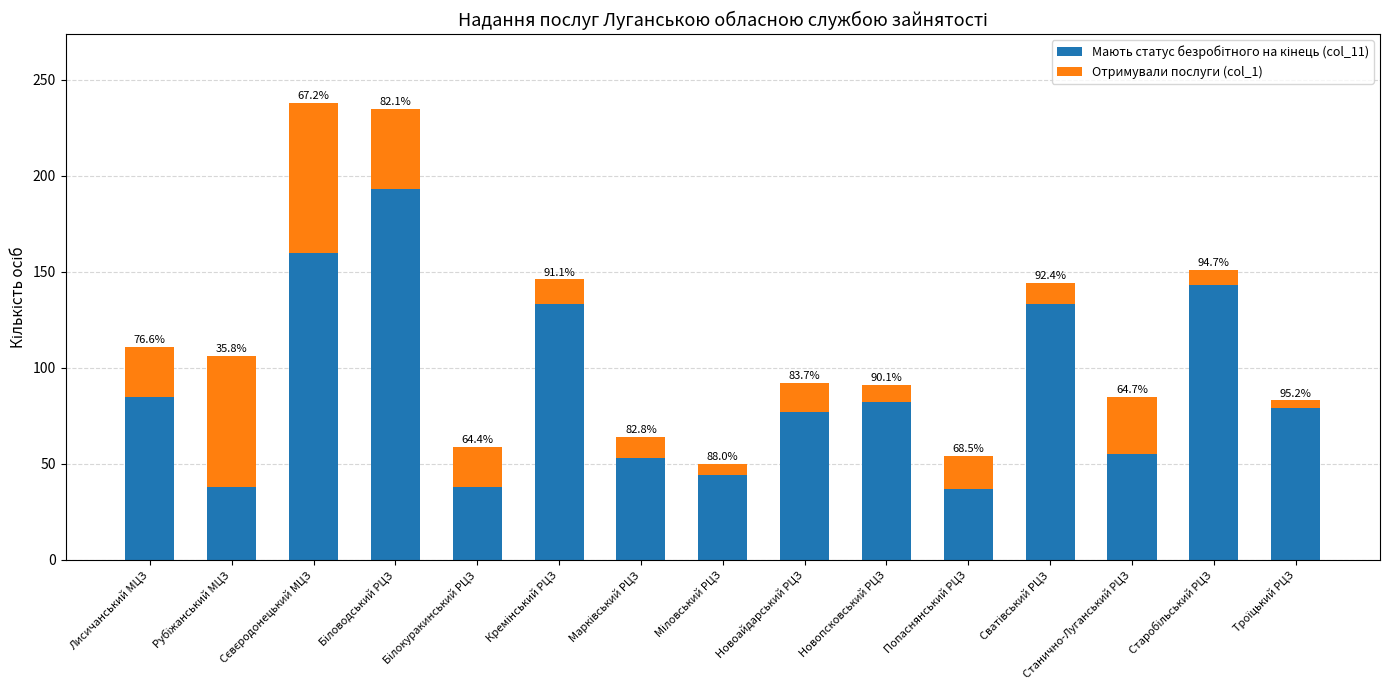

Are the bars grouped side by side (vs. stacked)?

No